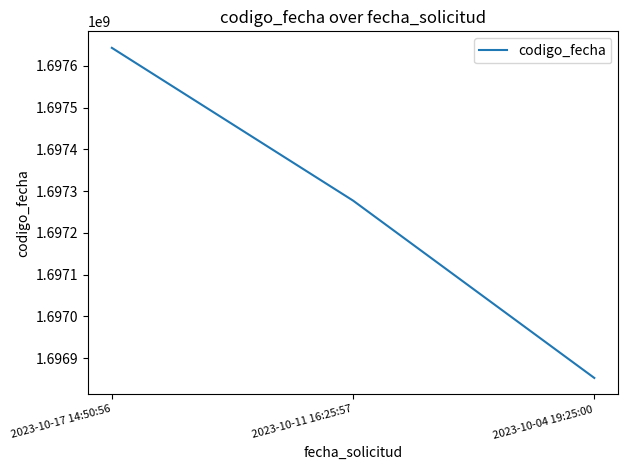

Rank the categories by value from highest to lowest.

2023-10-17 14:50:56, 2023-10-11 16:25:57, 2023-10-04 19:25:00